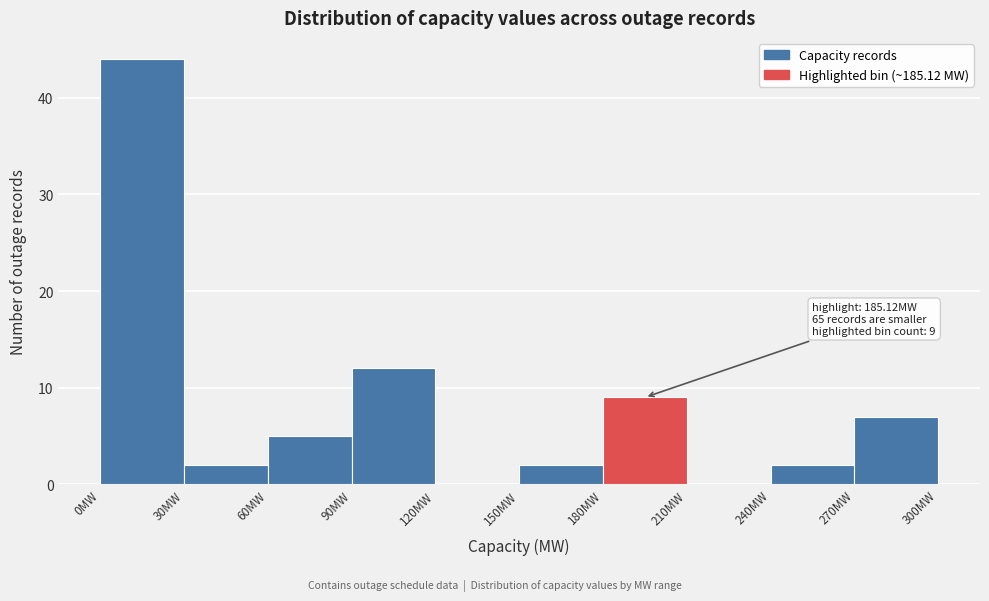

Over which range of the x-axis is the bar tallest?

0 to 30